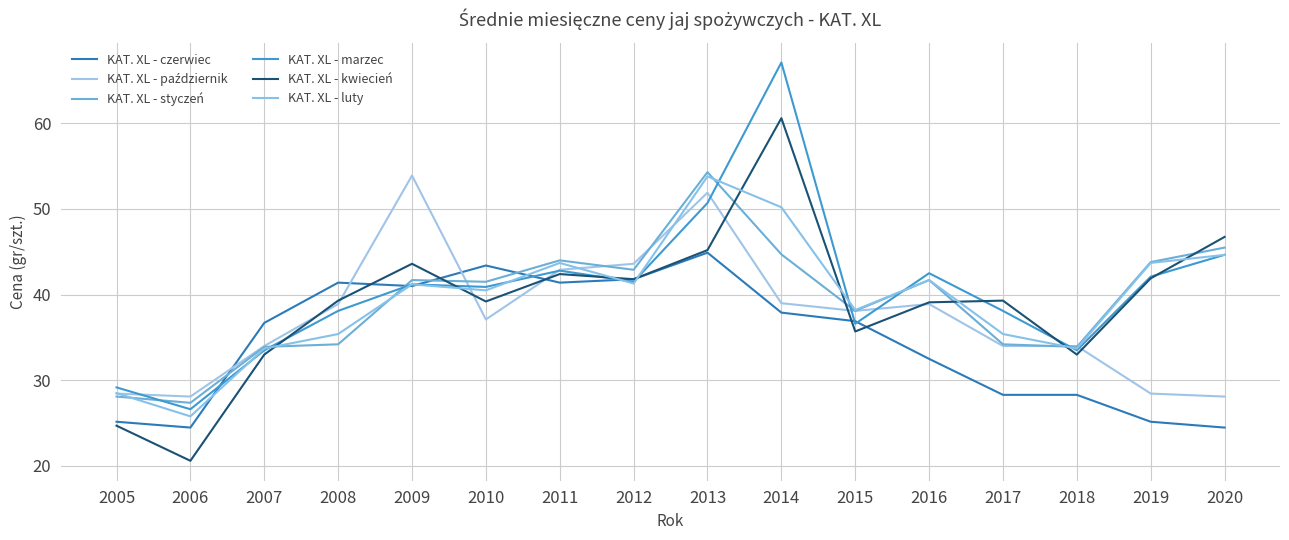

Where do KAT. XL - styczeń and KAT. XL - marzec first cross each other?

2005 and 2006